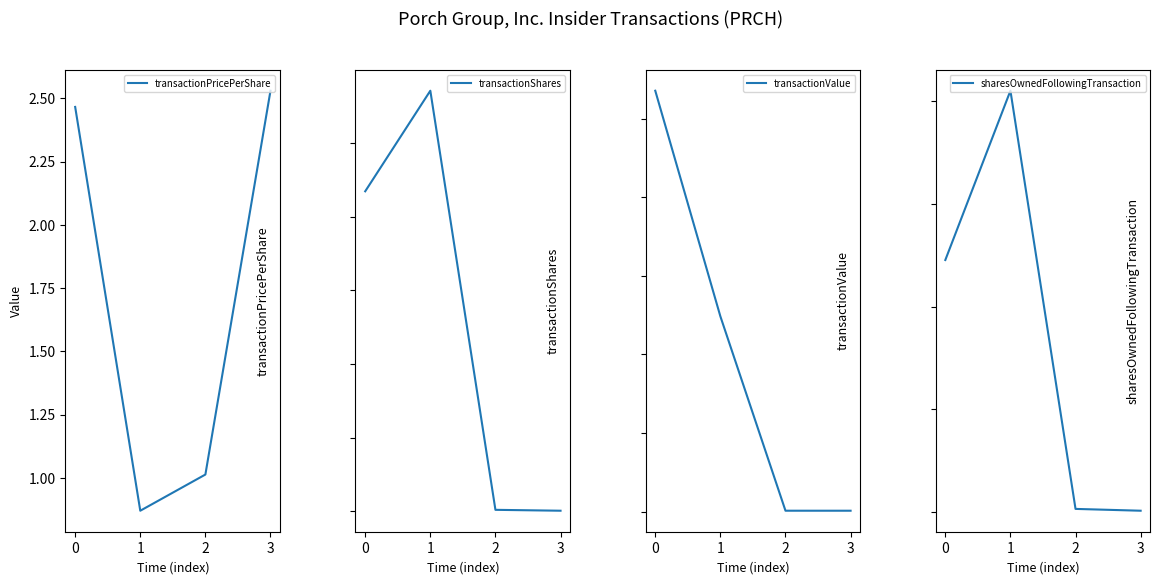

Does the chart display data point markers on the line(s)?

No